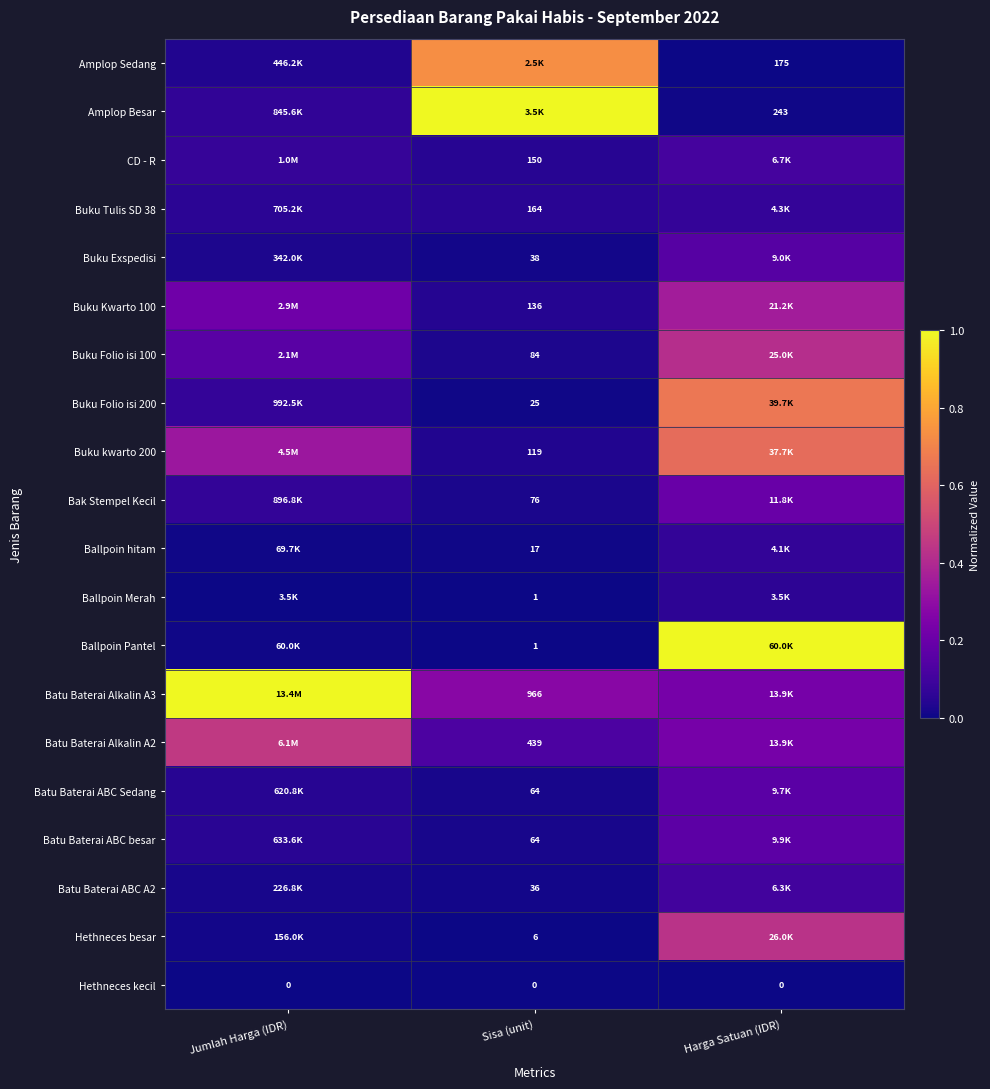

Is it true that Buku Tulis SD 38 equals 0.1 at Harga Satuan (IDR)?

False